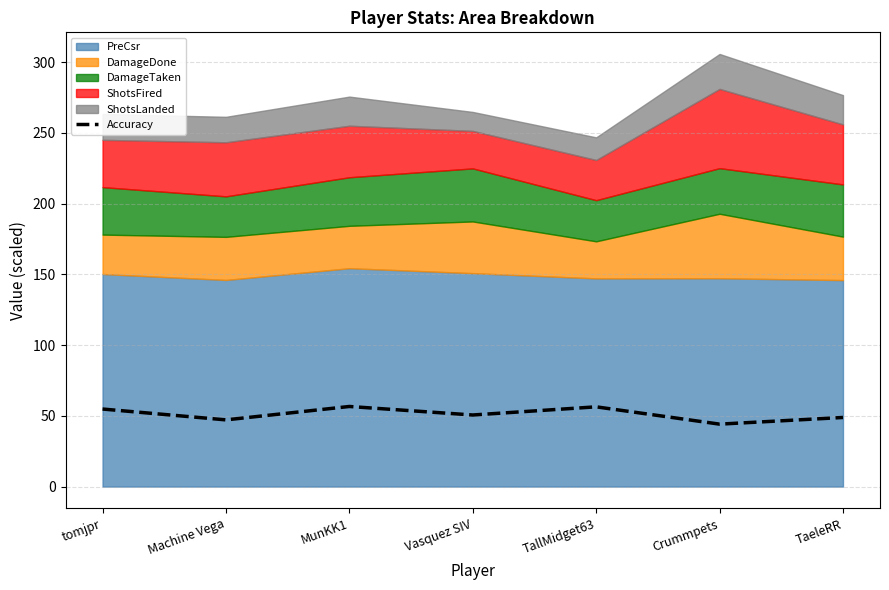

How many values are below 50?

3